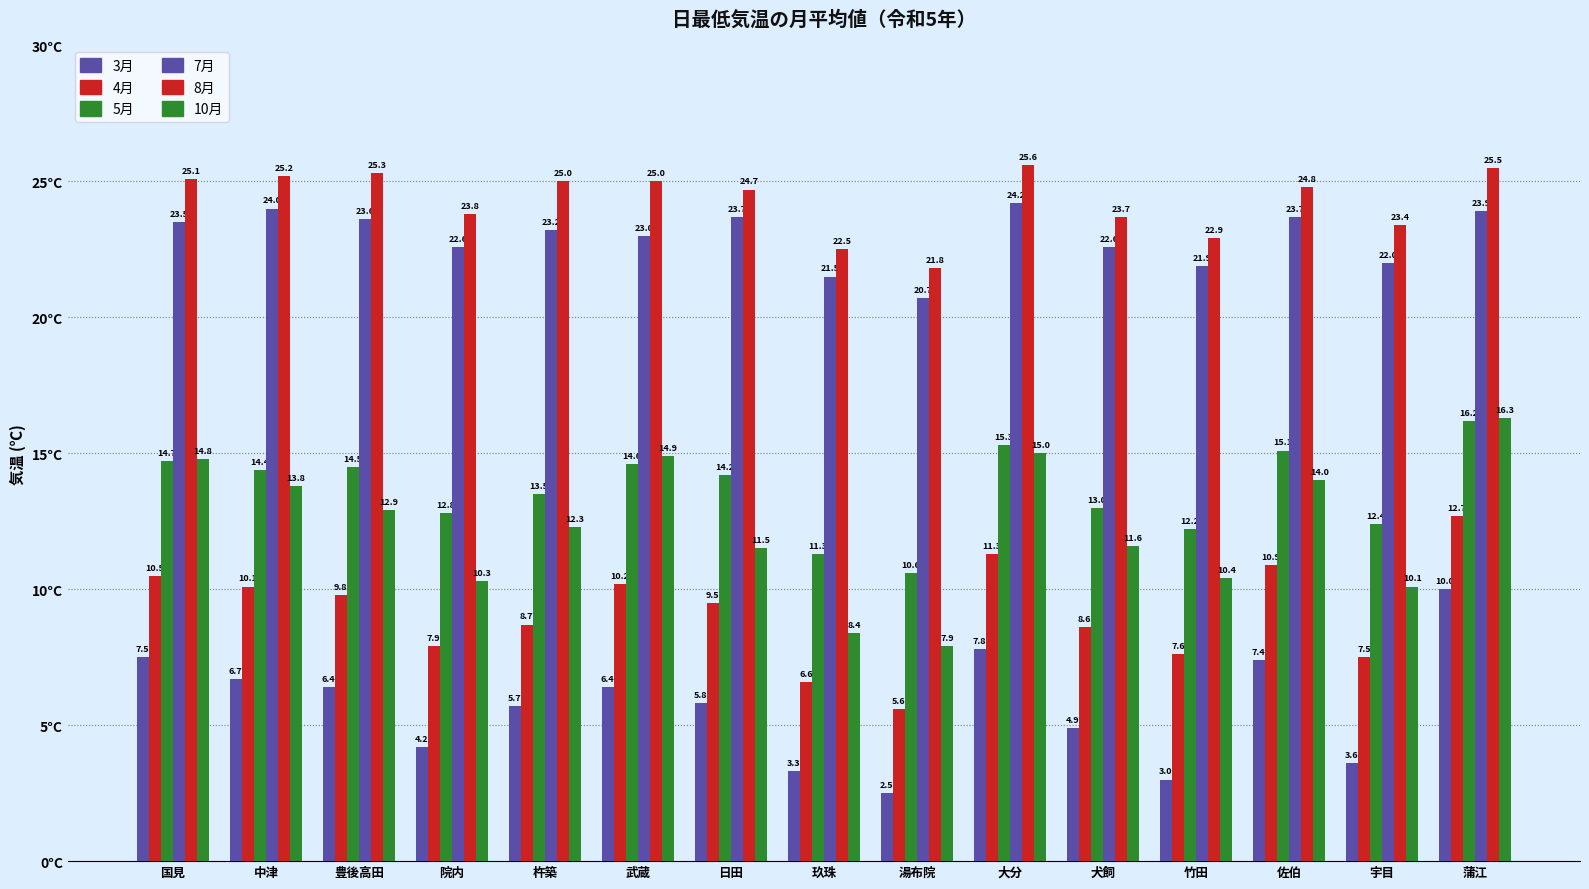

What position from the right is 犬飼?

5